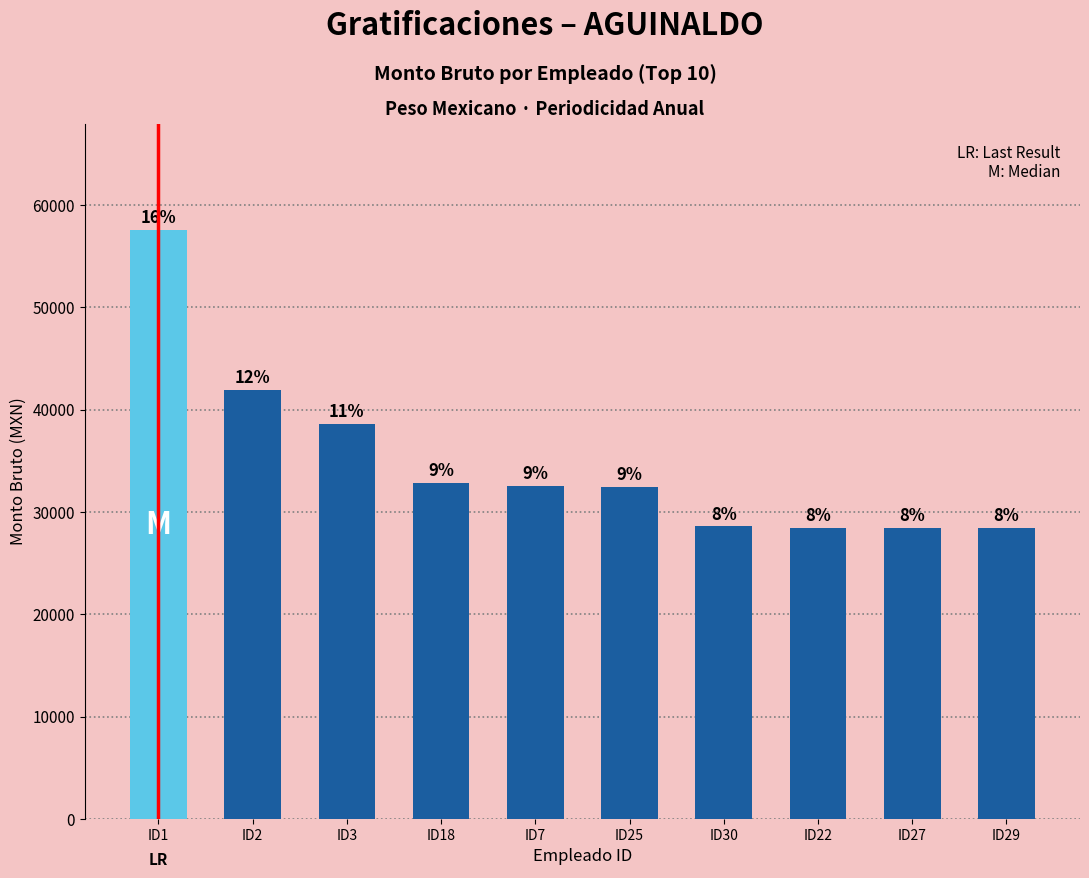

Does the chart contain stacked bars?

No